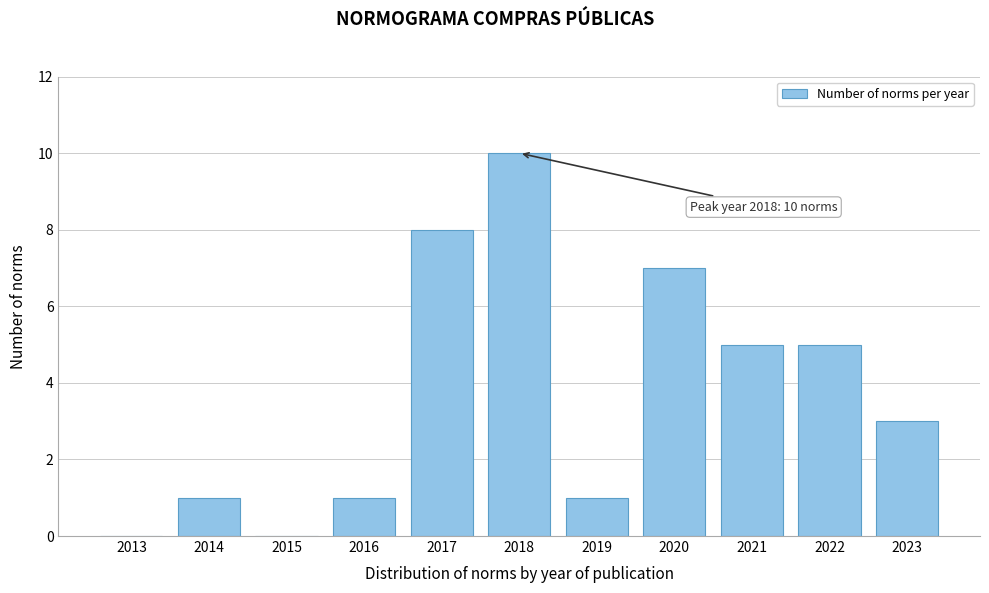

Reading left to right, what are all the values shown in this chart?

2013=0	2014=1	2015=0	2016=1	2017=8	2018=10	2019=1	2020=7	2021=5	2022=5	2023=3